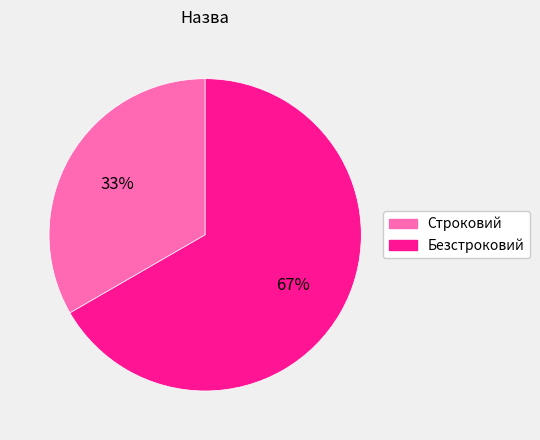

To the nearest percent, what portion does Безстроковий represent?

67%